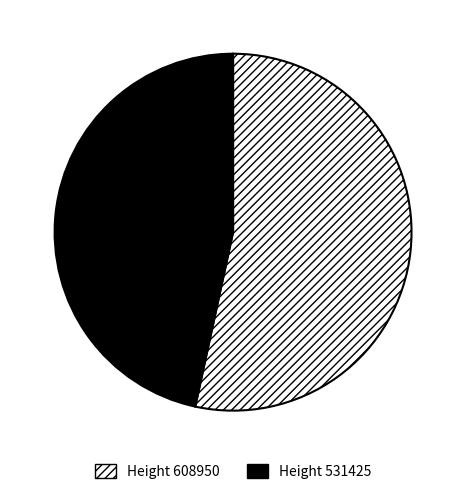

What is the ratio of the value at Height 531425 to the value at Height 608950?

0.9